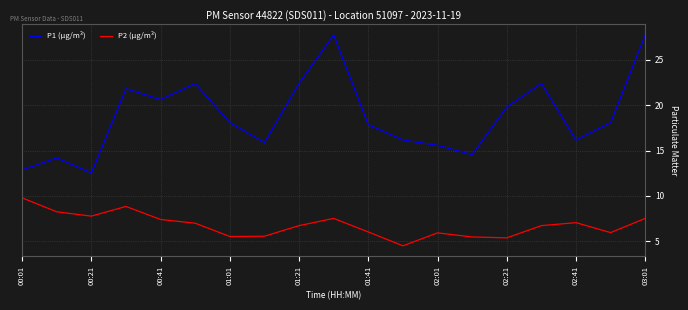

True or false: P2 (µg/m³) and P1 (µg/m³) cross at least once.

False